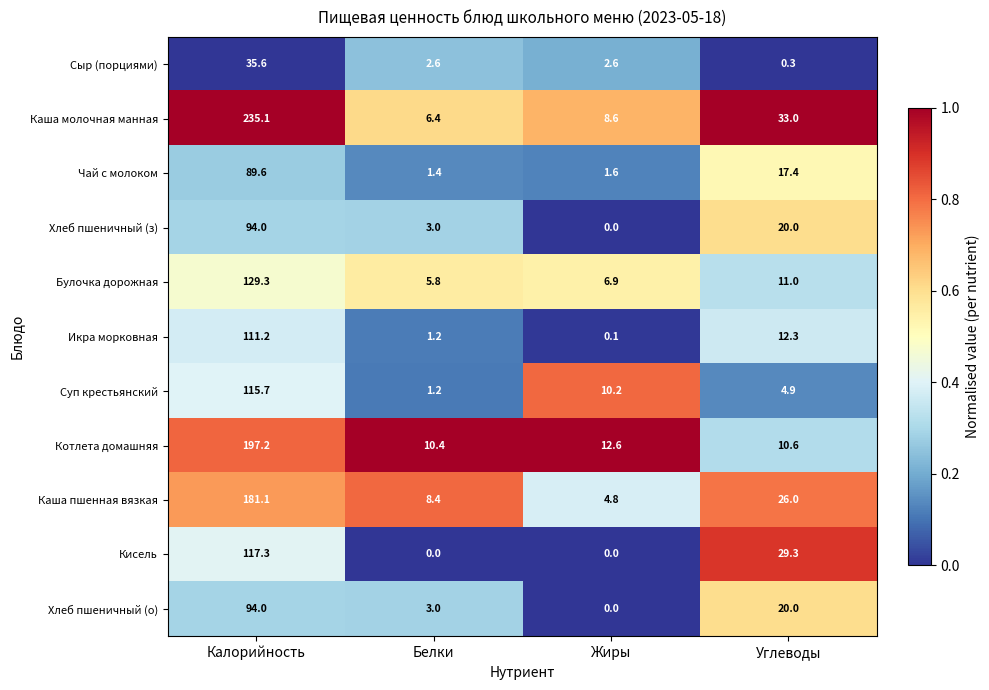

Which series has the largest range (max minus min)?

Каша молочная манная